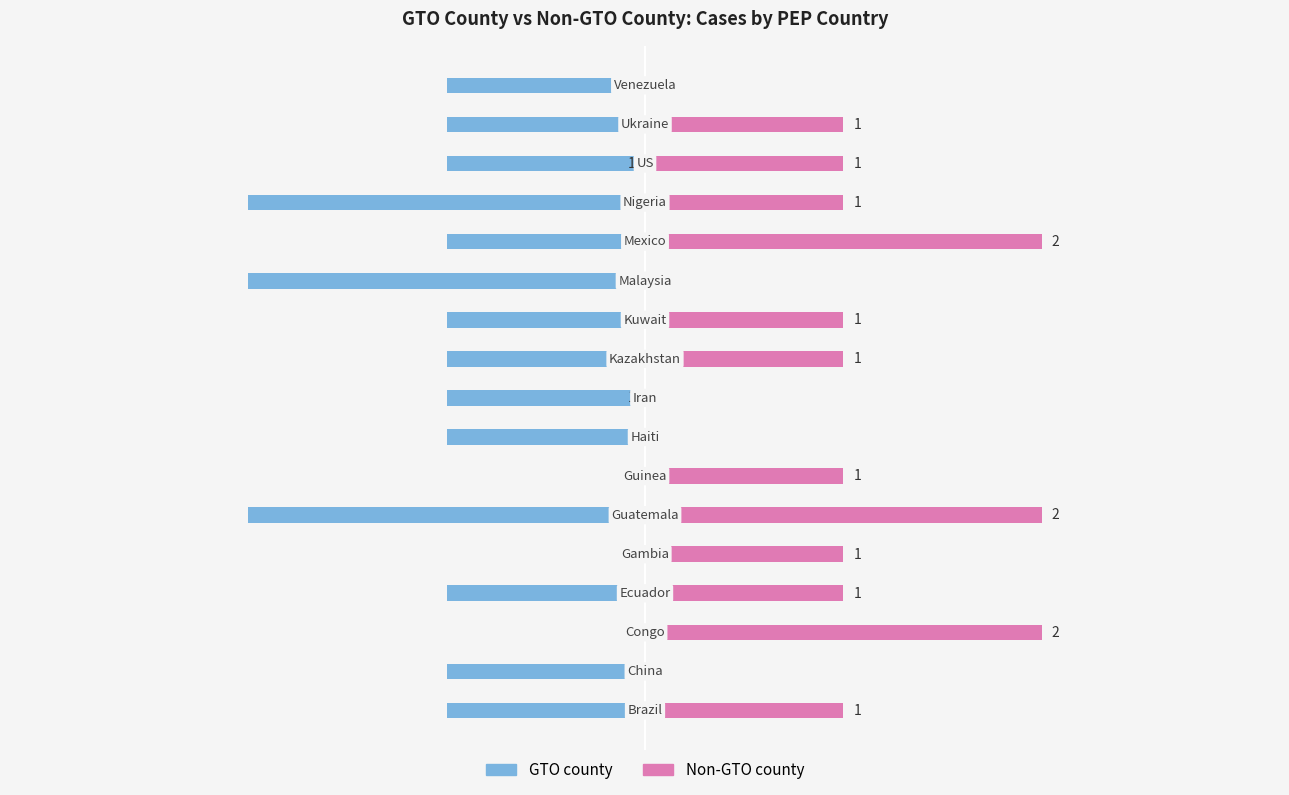

What is the approximate value of Non-GTO county at −1?

1